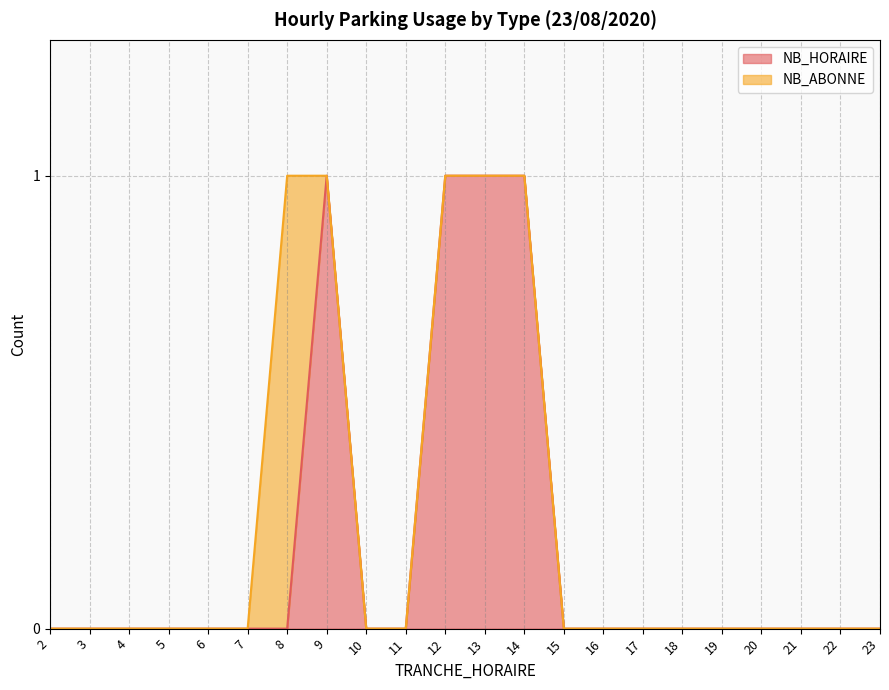

Reading left to right, extract all data points from this chart.

2=0	3=0	4=0	5=0	6=0	7=0	8=0	9=1	10=0	11=0	12=1	13=1	14=1	15=0	16=0	17=0	18=0	19=0	20=0	21=0	22=0	23=0